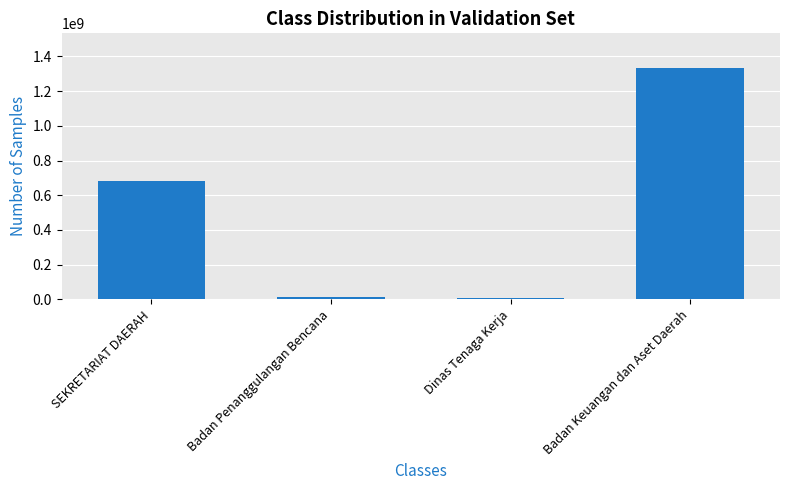

True or false: the data shows 942423721 at SEKRETARIAT DAERAH.

False